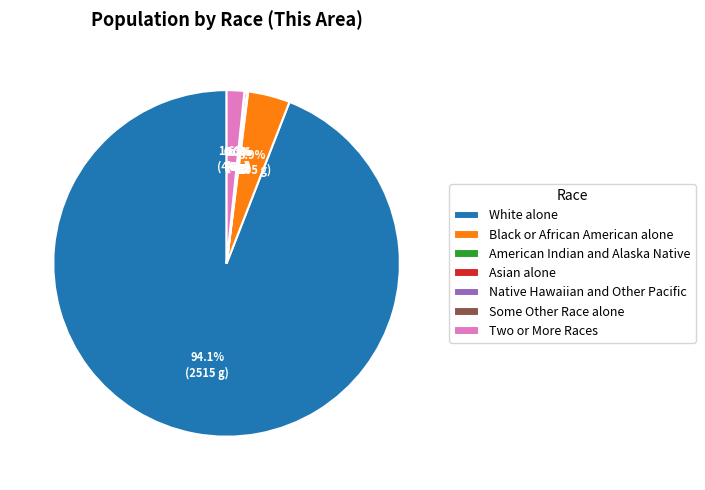

Does any single category account for the majority?

Yes